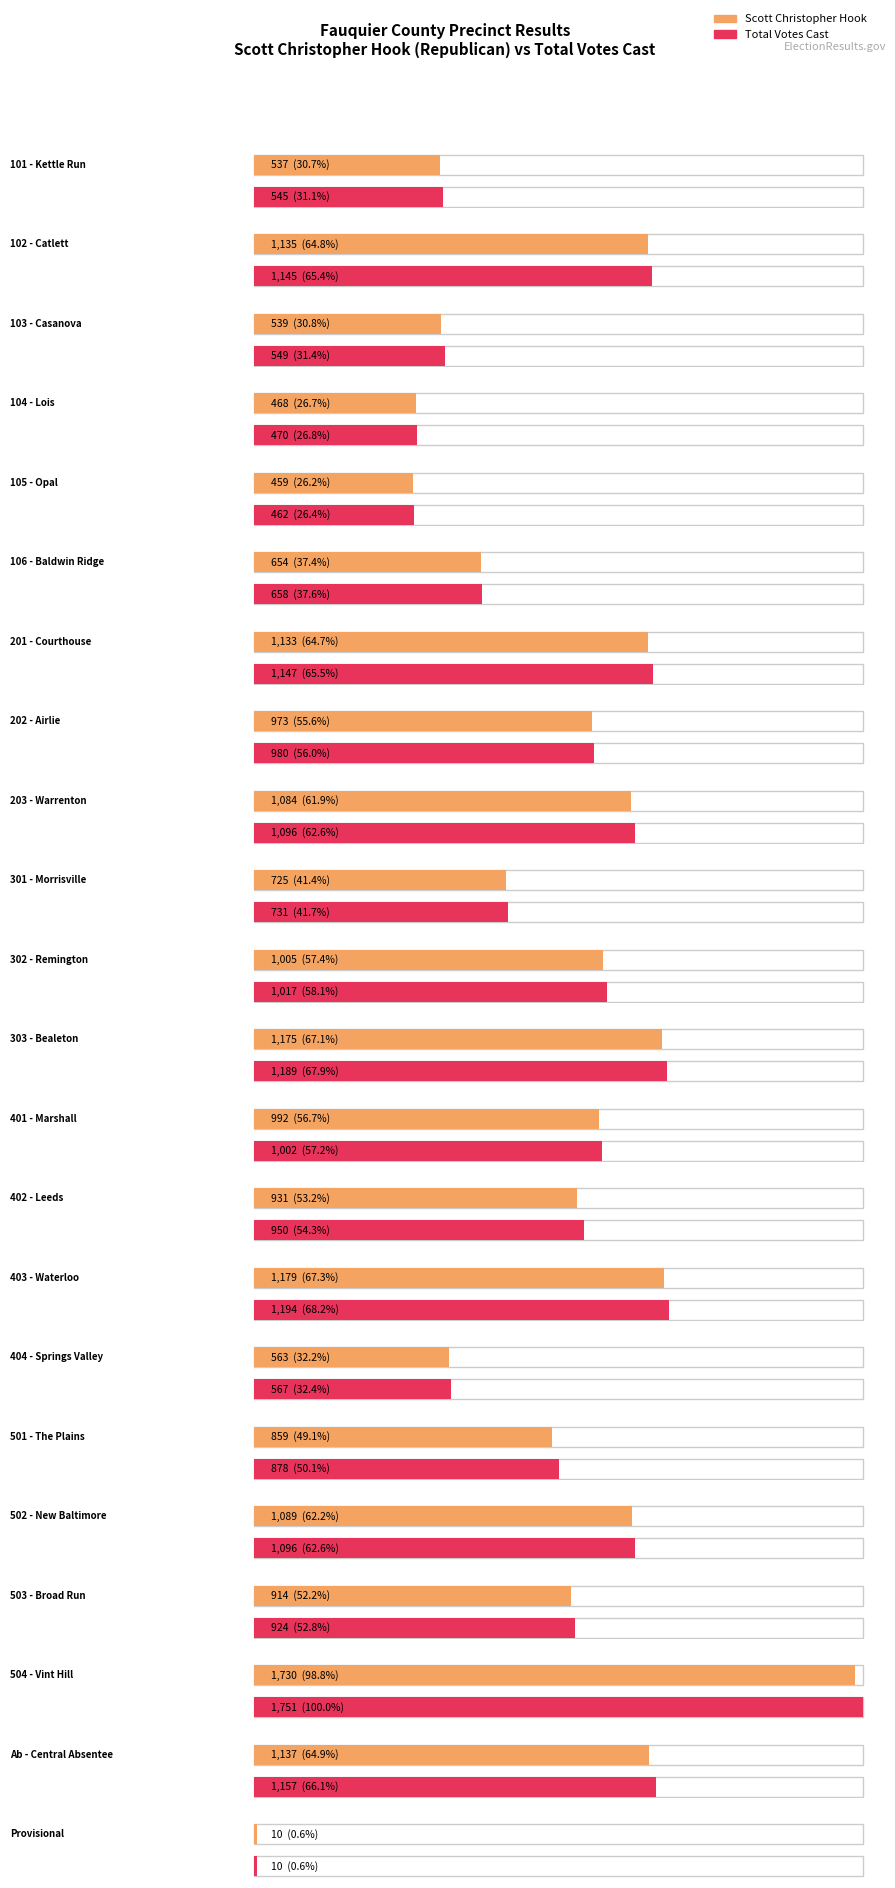

Reading right to left, list all the values displayed in this chart.

Scott Christopher Hook: Provisional=10	Ab - Central Absentee=1137	504 - Vint Hill=1730	503 - Broad Run=914	502 - New Baltimore=1089	501 - The Plains=859	404 - Springs Valley=563	403 - Waterloo=1179	402 - Leeds=931	401 - Marshall=992	303 - Bealeton=1175	302 - Remington=1005	301 - Morrisville=725	203 - Warrenton=1084	202 - Airlie=973	201 - Courthouse=1133	106 - Baldwin Ridge=654	105 - Opal=459	104 - Lois=468	103 - Casanova=539	102 - Catlett=1135	101 - Kettle Run=537
Total Votes Cast: Provisional=10	Ab - Central Absentee=1157	504 - Vint Hill=1751	503 - Broad Run=924	502 - New Baltimore=1096	501 - The Plains=878	404 - Springs Valley=567	403 - Waterloo=1194	402 - Leeds=950	401 - Marshall=1002	303 - Bealeton=1189	302 - Remington=1017	301 - Morrisville=731	203 - Warrenton=1096	202 - Airlie=980	201 - Courthouse=1147	106 - Baldwin Ridge=658	105 - Opal=462	104 - Lois=470	103 - Casanova=549	102 - Catlett=1145	101 - Kettle Run=545